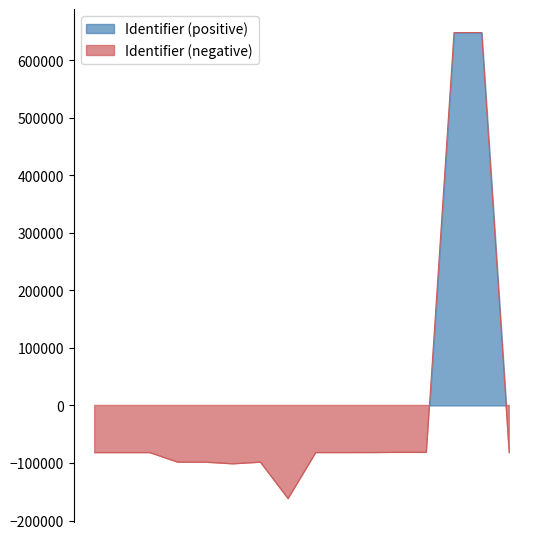

At which label is the value closest to 243139?

2020-06-09